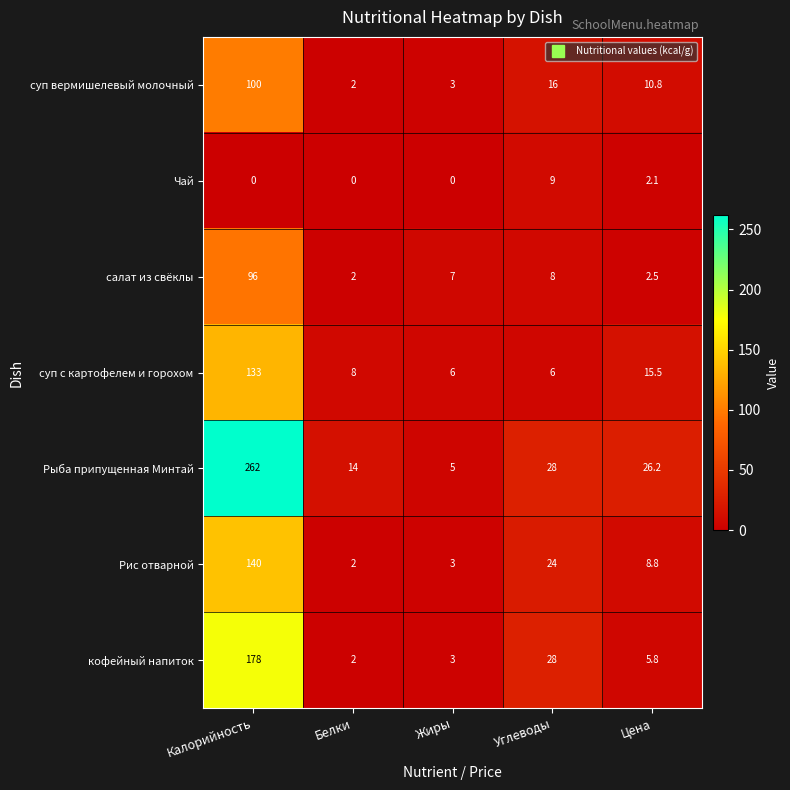

Rank the series by their maximum value, from lowest to highest.

Чай, салат из свёклы, суп вермишелевый молочный, суп с картофелем и горохом, Рис отварной, кофейный напиток, Рыба припущенная Минтай